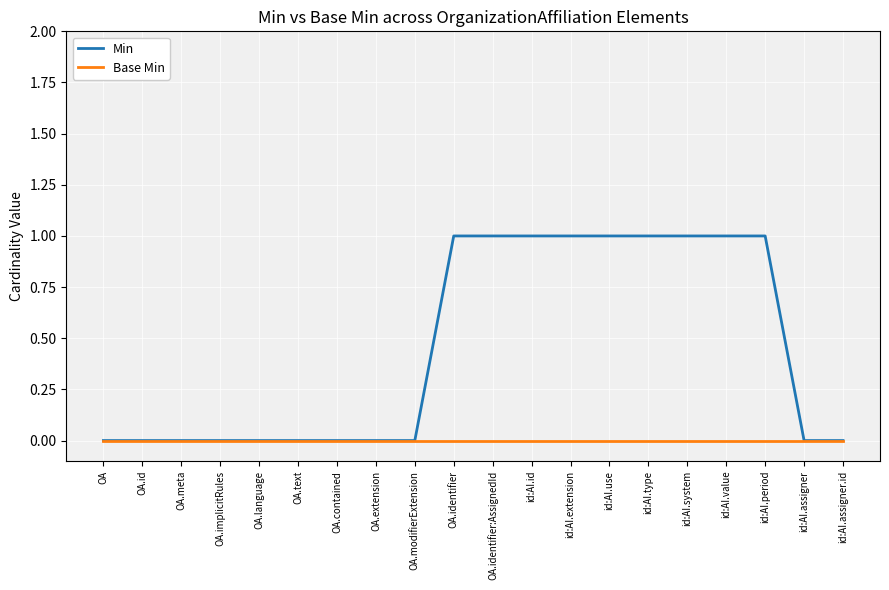

The value of Min at OA.language is 0. True or false?

True